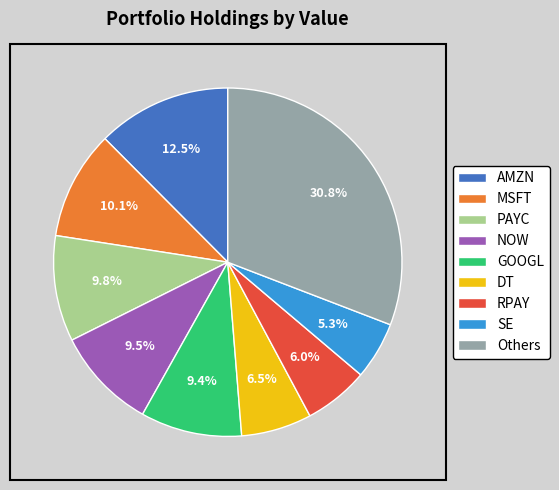

Is DT the majority of the pie?

No